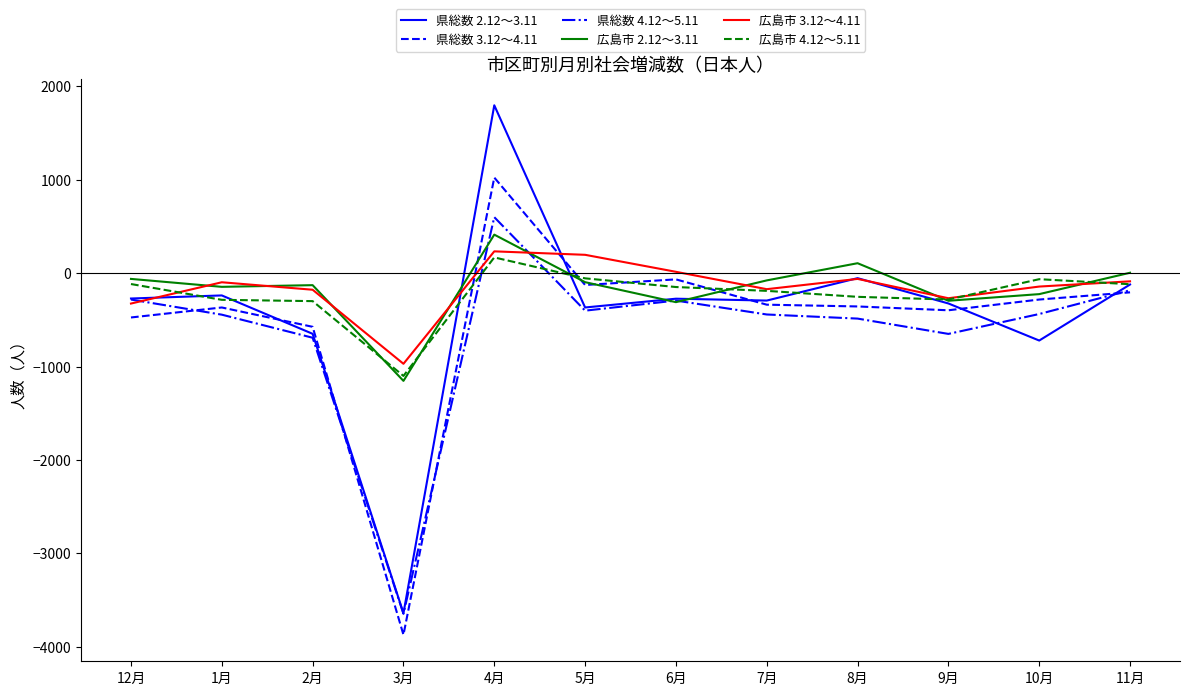

What position from the left is 5月?

6